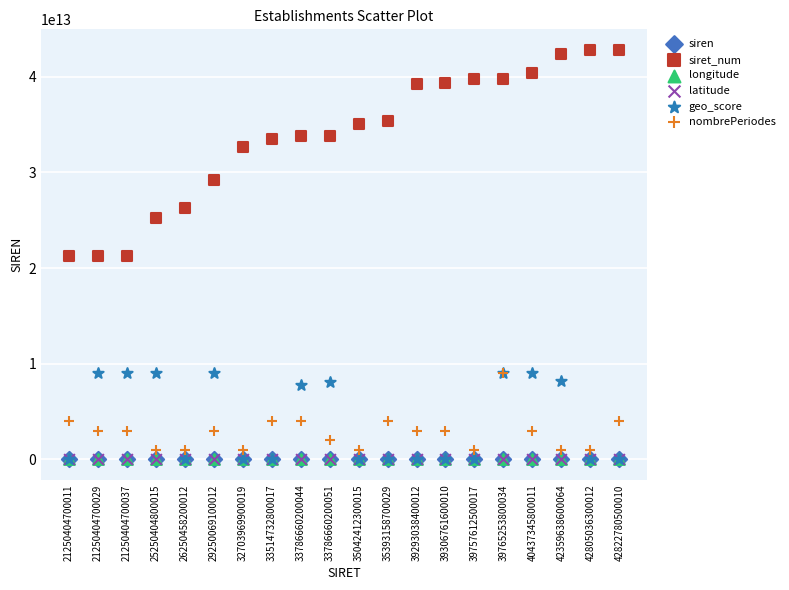

What are all the series names shown in the legend?

siren, siret_num, longitude, latitude, geo_score, nombrePeriodes